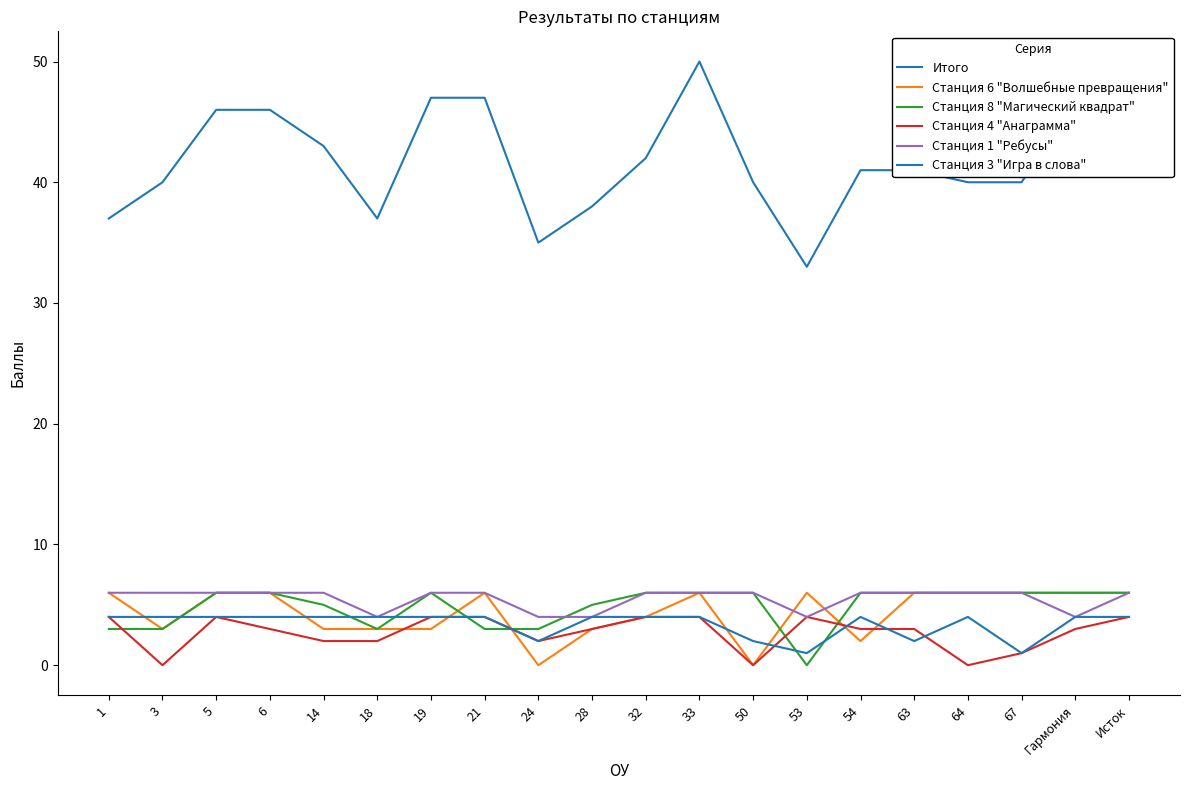

What is the difference between the second highest and minimum values in the Станция 8 "Магический квадрат" series?

6